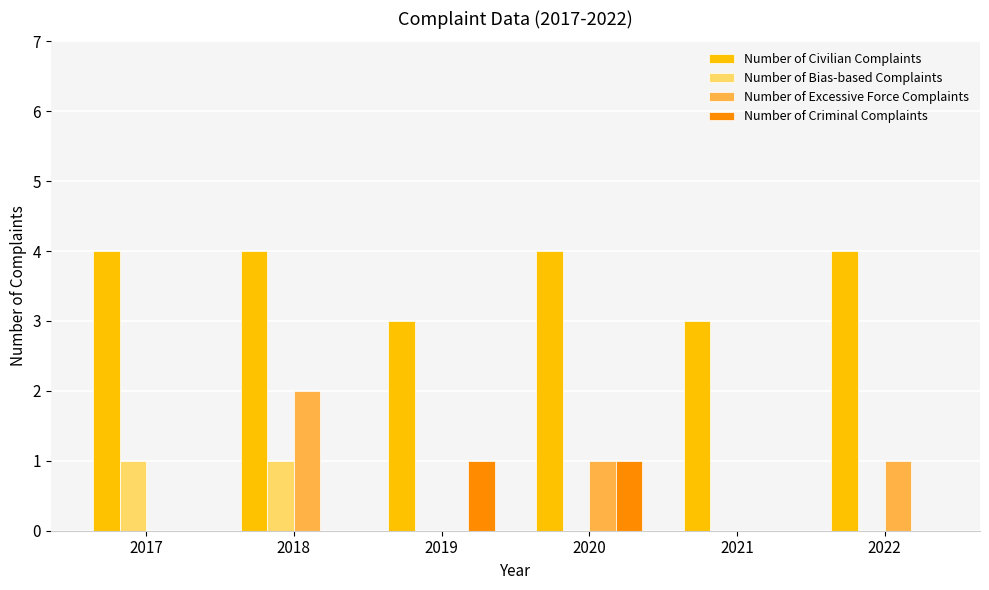

What is the greatest value displayed?

4